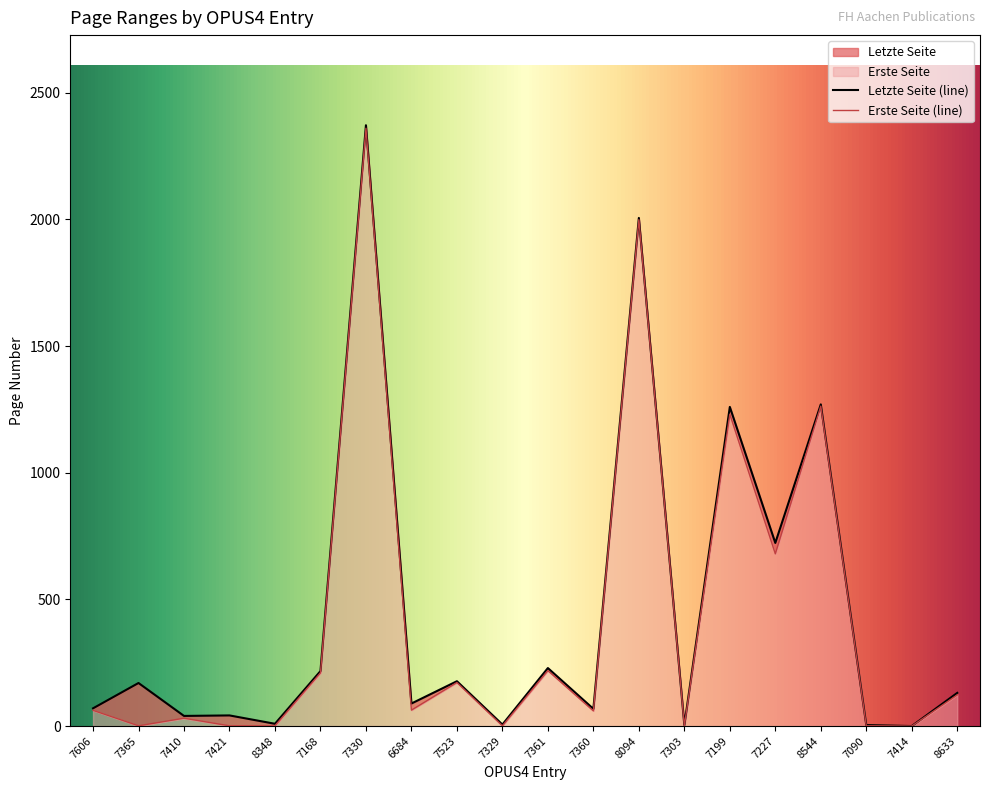

List the series in order of their overall mean, highest first.

Letzte Seite, Erste Seite